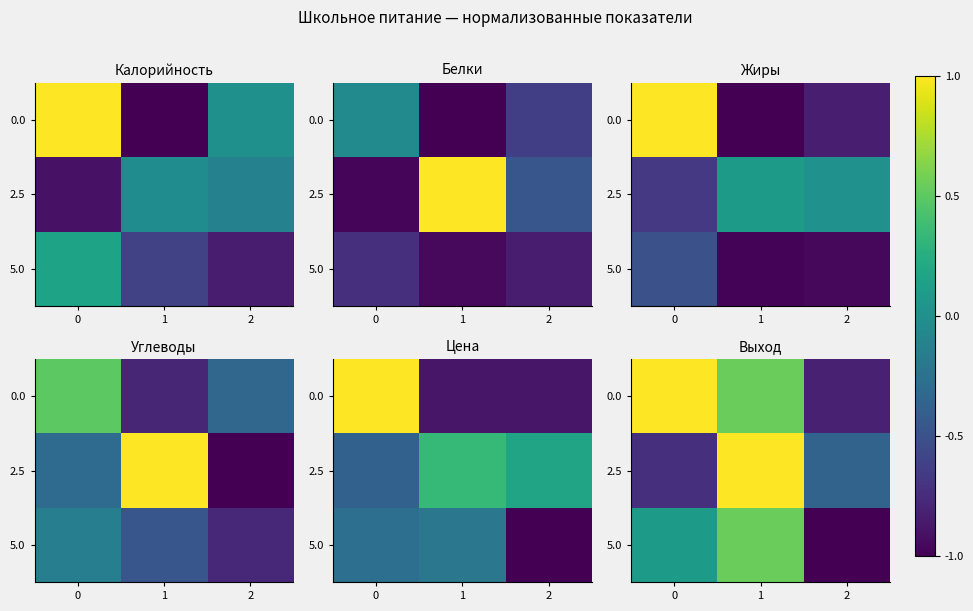

What is the difference between the maximum and minimum values in the 2.5 series?

1.7